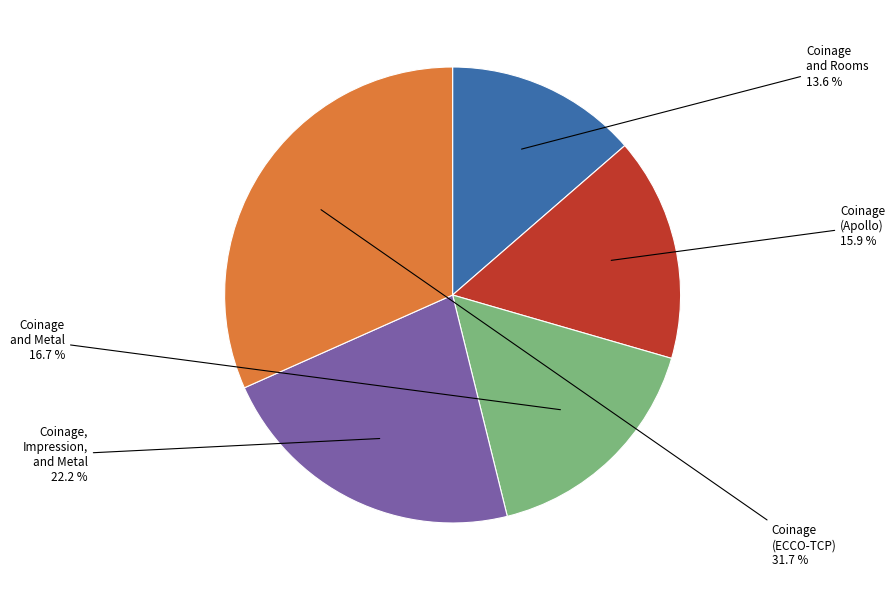

Does any single category account for the majority?

No